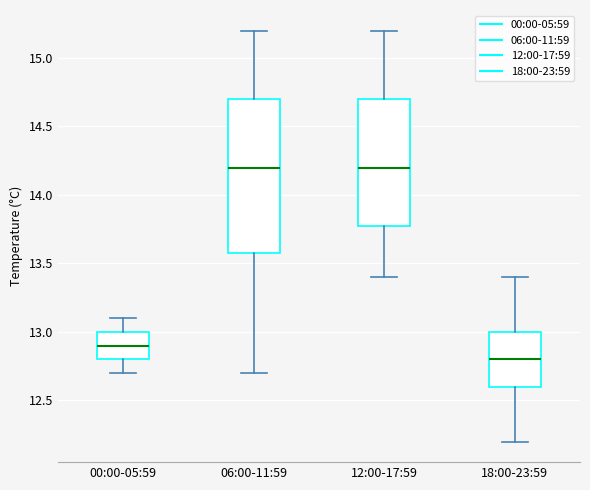

Reading left to right, read every box against the y-axis: the position of its median line, the range the box covers, and the ends of its whiskers. The values are not printed on the chart, so give them approximately, as read against the axis.

00:00-05:59: median 12.9, box 12.8 to 13.0, whiskers 12.7 to 13.1
06:00-11:59: median 14.2, box 13.6 to 14.7, whiskers 12.7 to 15.2
12:00-17:59: median 14.2, box 13.8 to 14.7, whiskers 13.4 to 15.2
18:00-23:59: median 12.8, box 12.6 to 13.0, whiskers 12.2 to 13.4